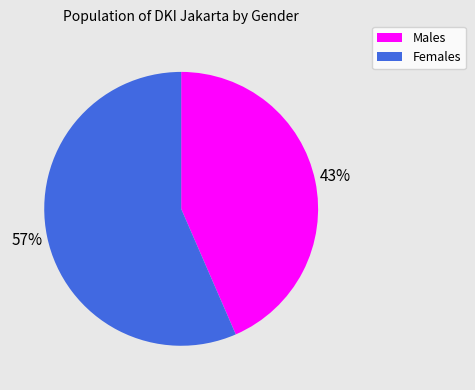

Is the sum of Females and Males greater than half?

Yes